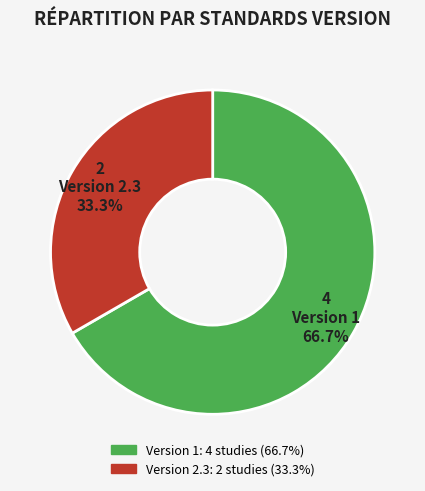

How many segments does this pie chart have?

2